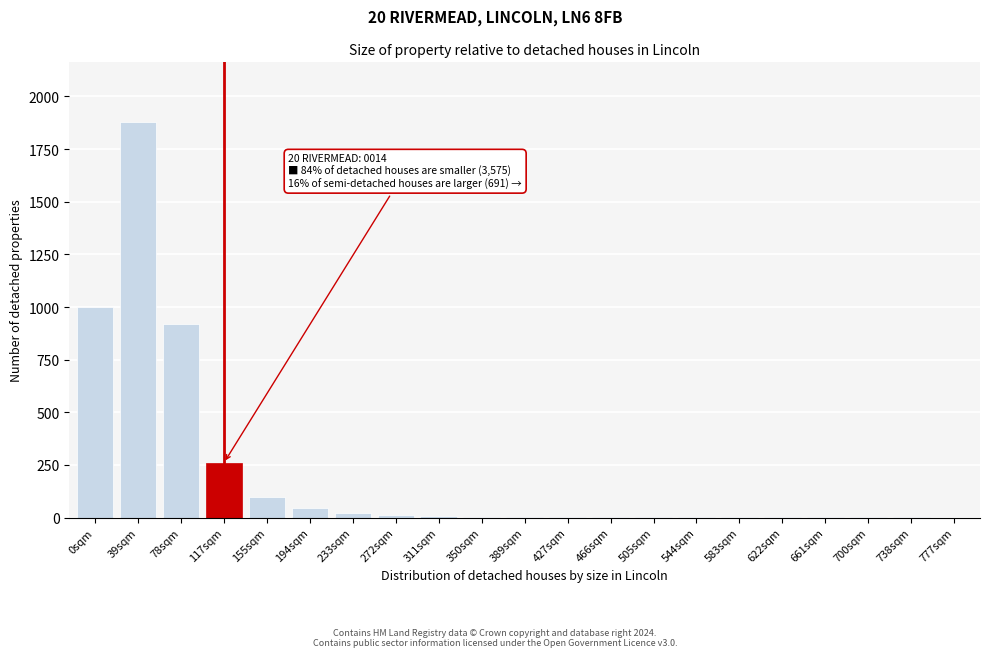

What is the sum of all values?

4265